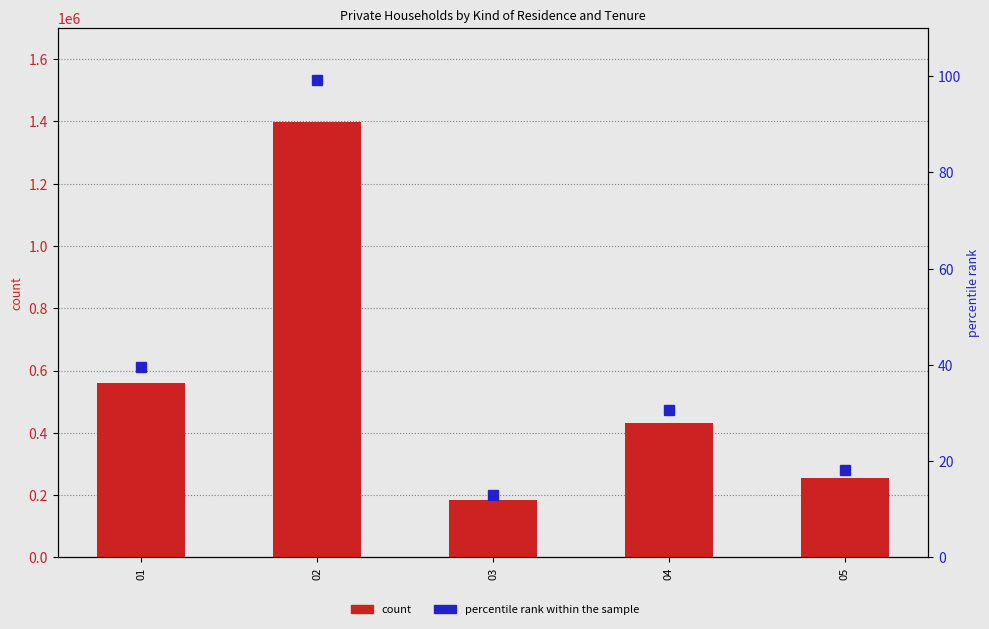

At which category is the sum across all series the highest?

02